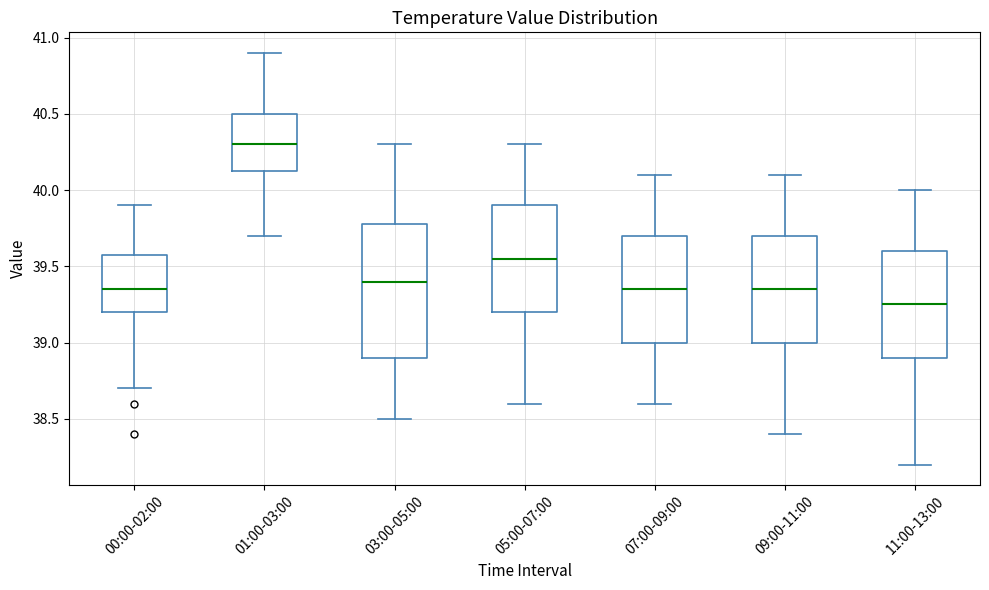

Which box has the lowest median line?

11:00-13:00